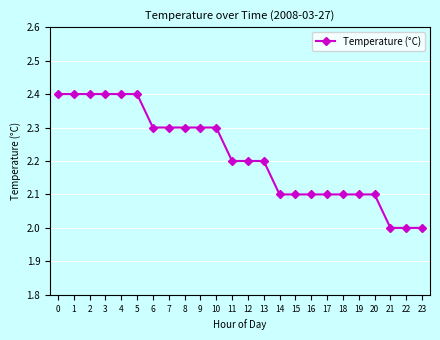

Which has a higher value, 5 or 13?

5